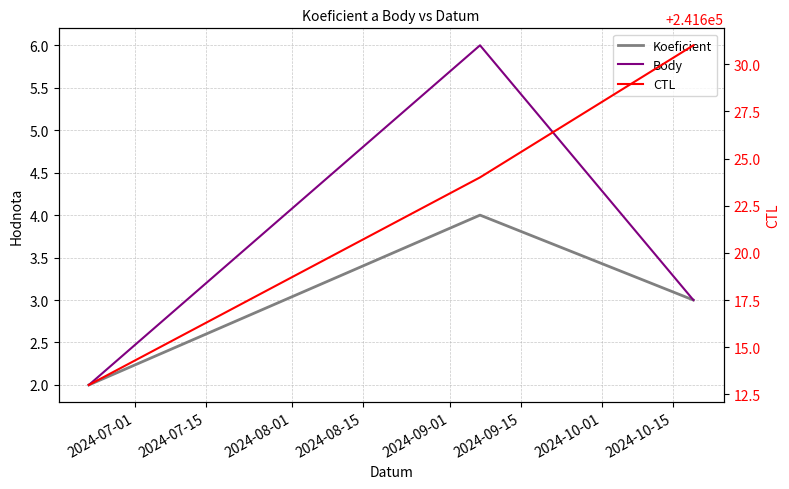

What is the approximate value of Koeficient at 2024-07-01?

2